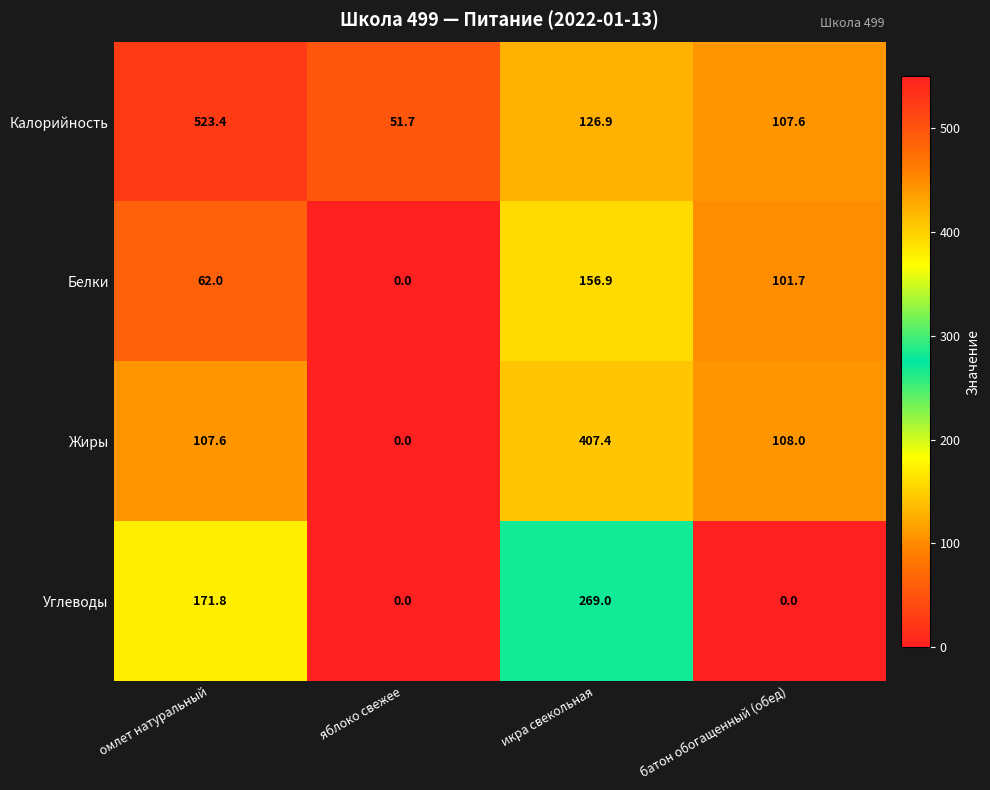

How many categories are shown in the chart?

4